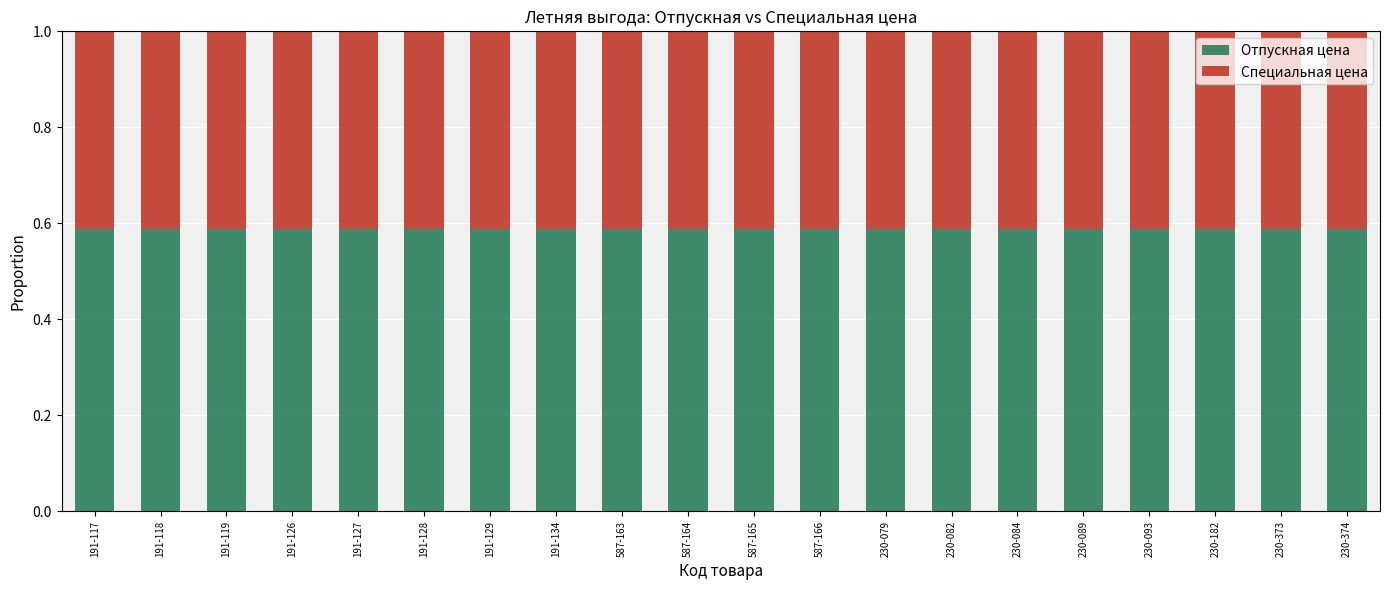

Count the Отпускная цена values in the range 0 to 1.

20